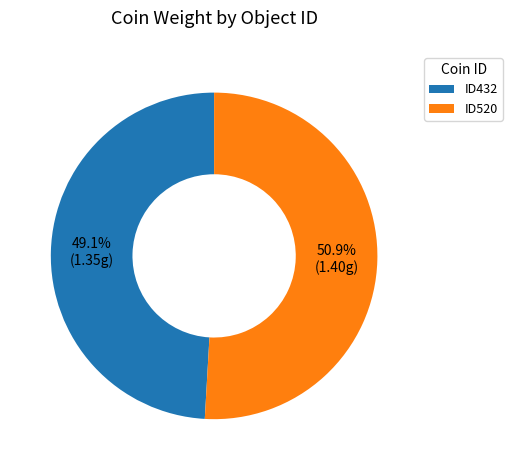

What percentage is the ID520 slice, to the nearest percent?

51%